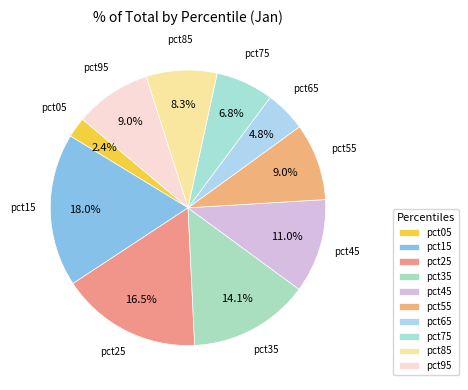

What is the largest slice in the pie chart?

pct15